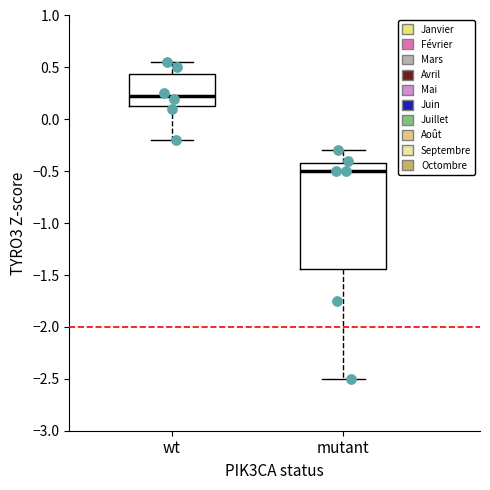

Comparing the boxes themselves (not the whiskers), which one is the tallest?

mutant